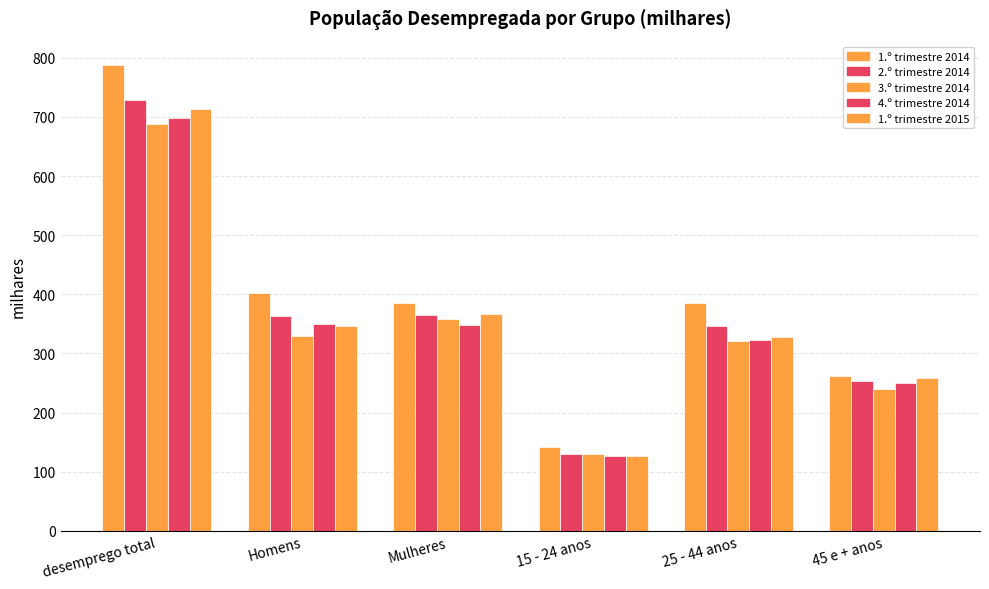

Does the chart contain stacked bars?

No